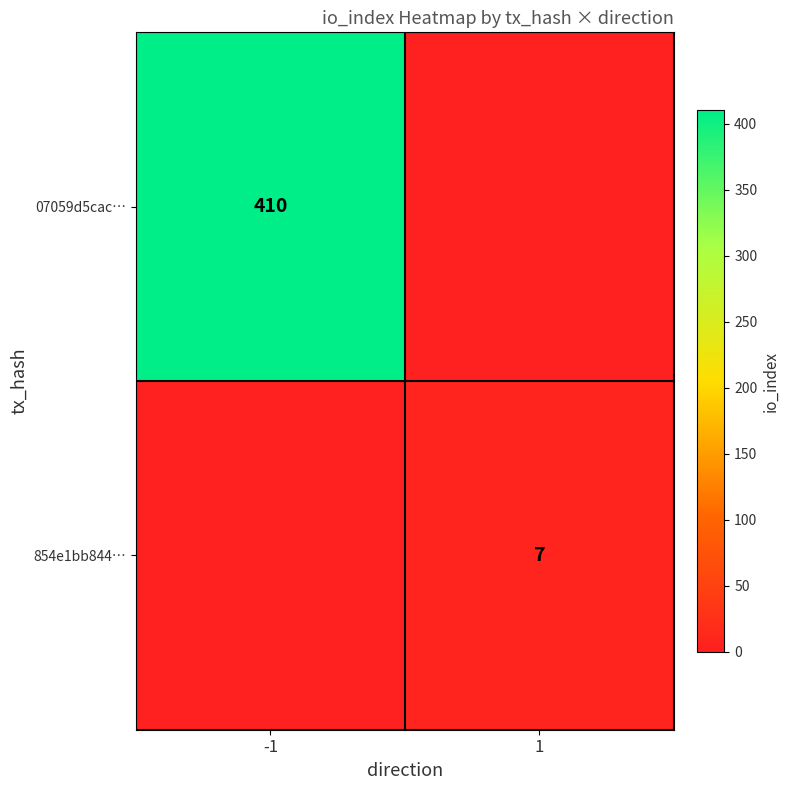

The 854e1bb844… series shows 7 at 1. True or false?

True